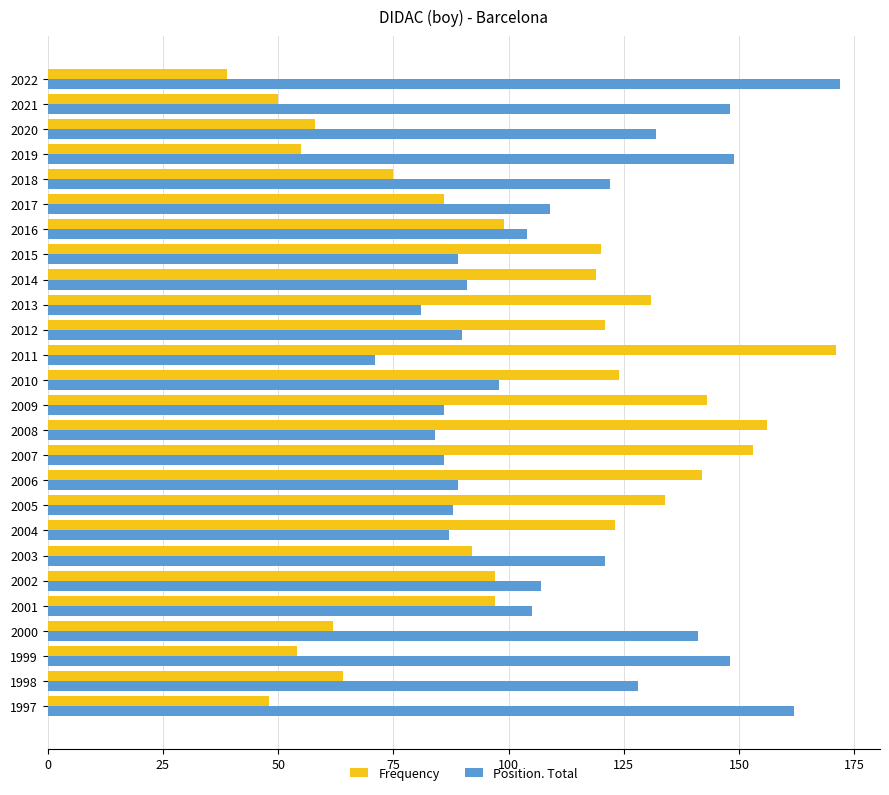

What is the maximum value shown in the chart?

172